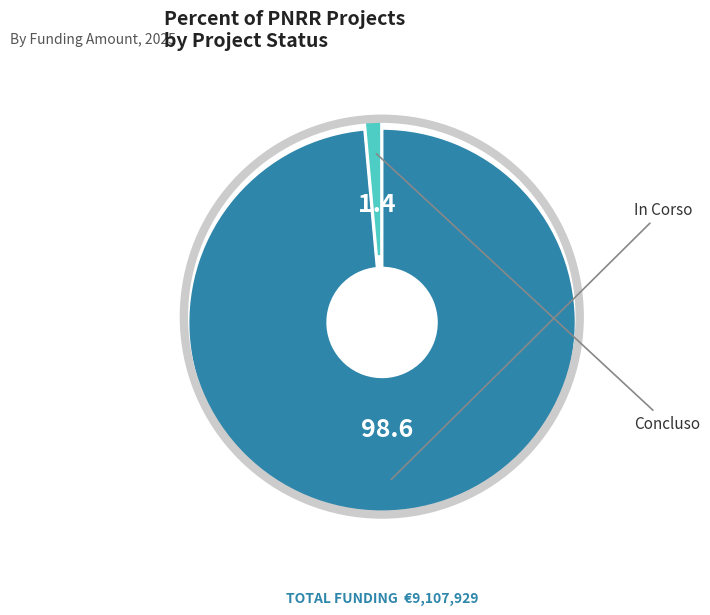

Is there a majority slice in this chart?

Yes